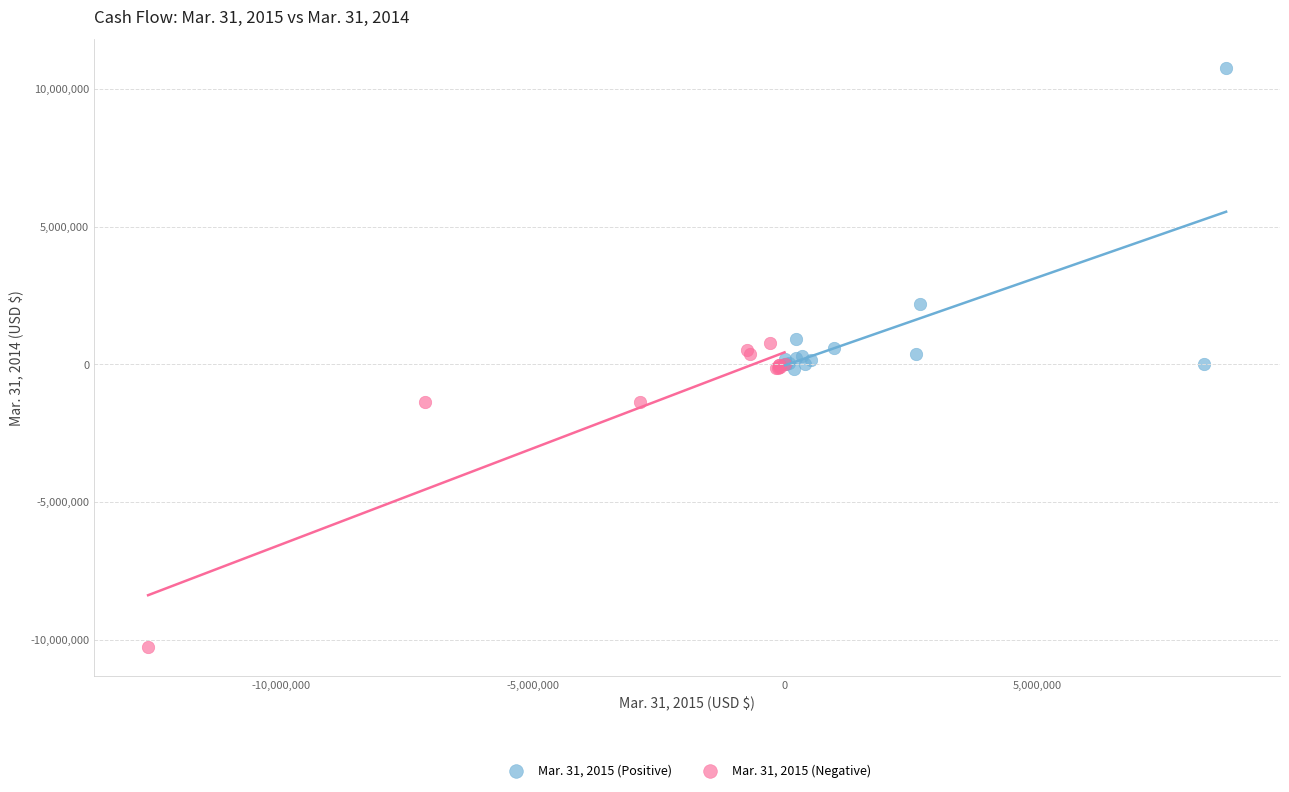

Which series contains the highest Y value?

Mar. 31, 2015 (Positive)